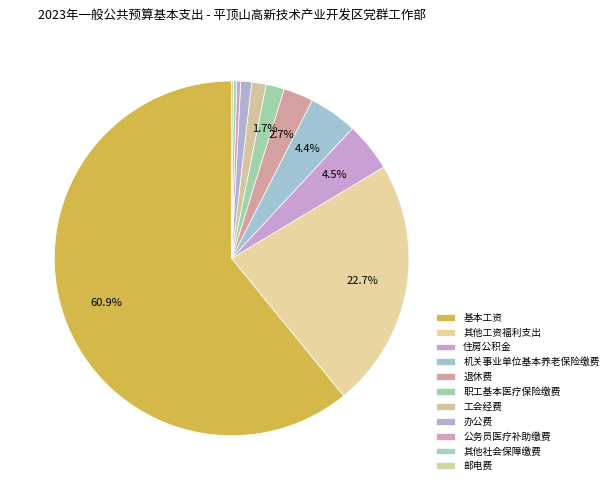

What is the smallest slice in the pie chart?

邮电费